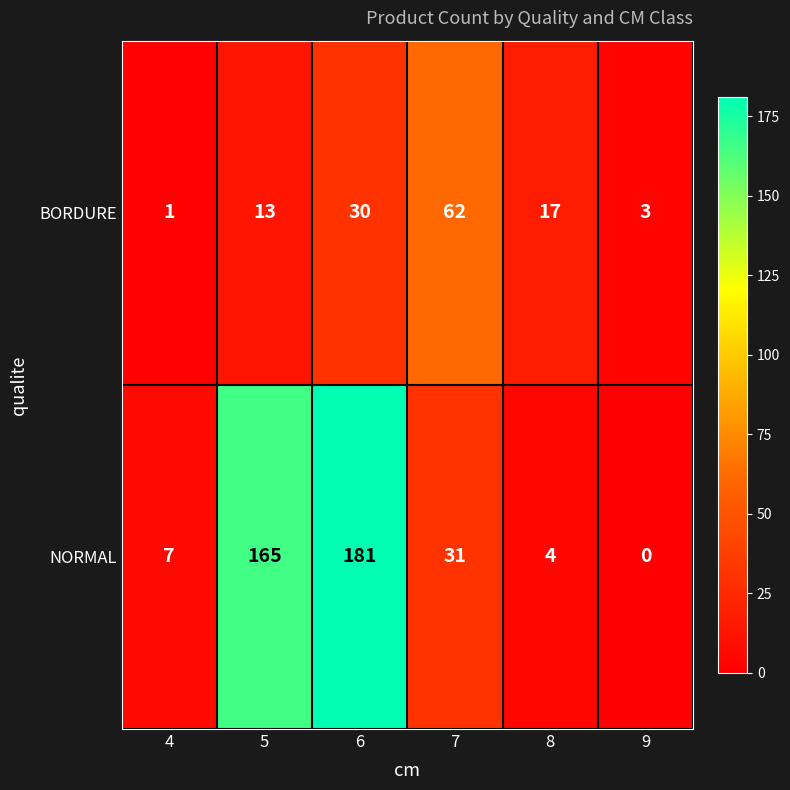

What is the difference between the highest and lowest values at 4?

6